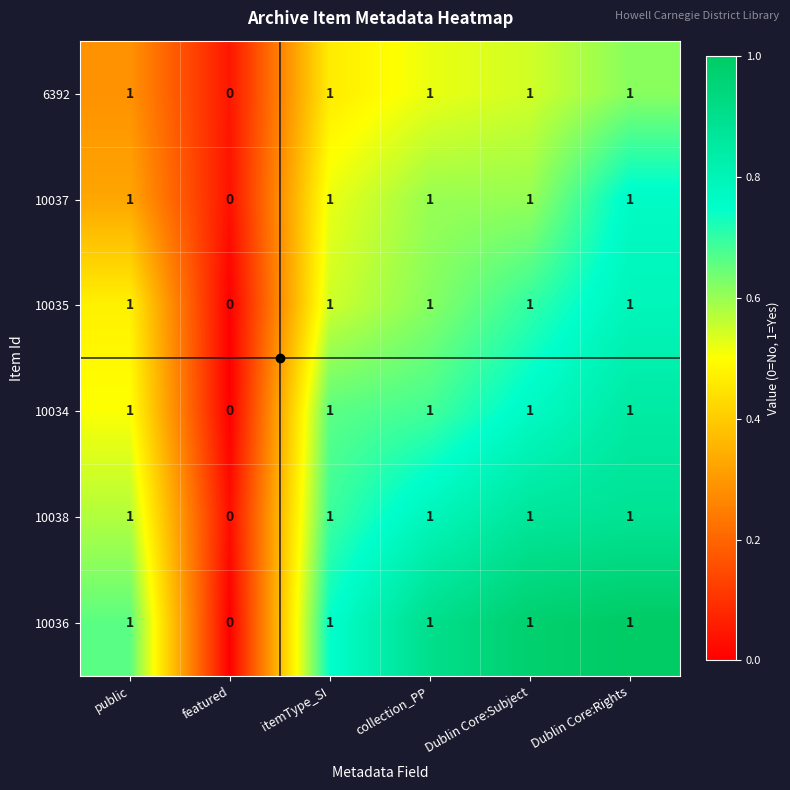

What is the maximum value shown in the chart?

1